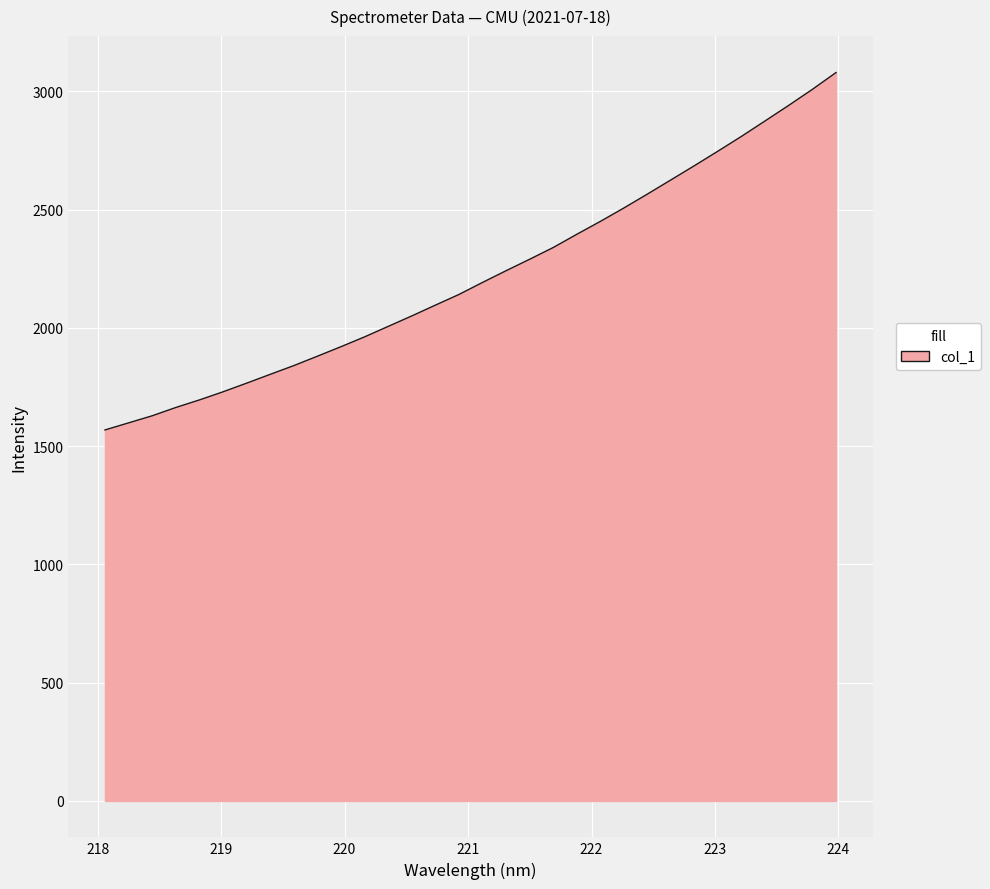

What is the maximum value shown in the chart?

3080.1